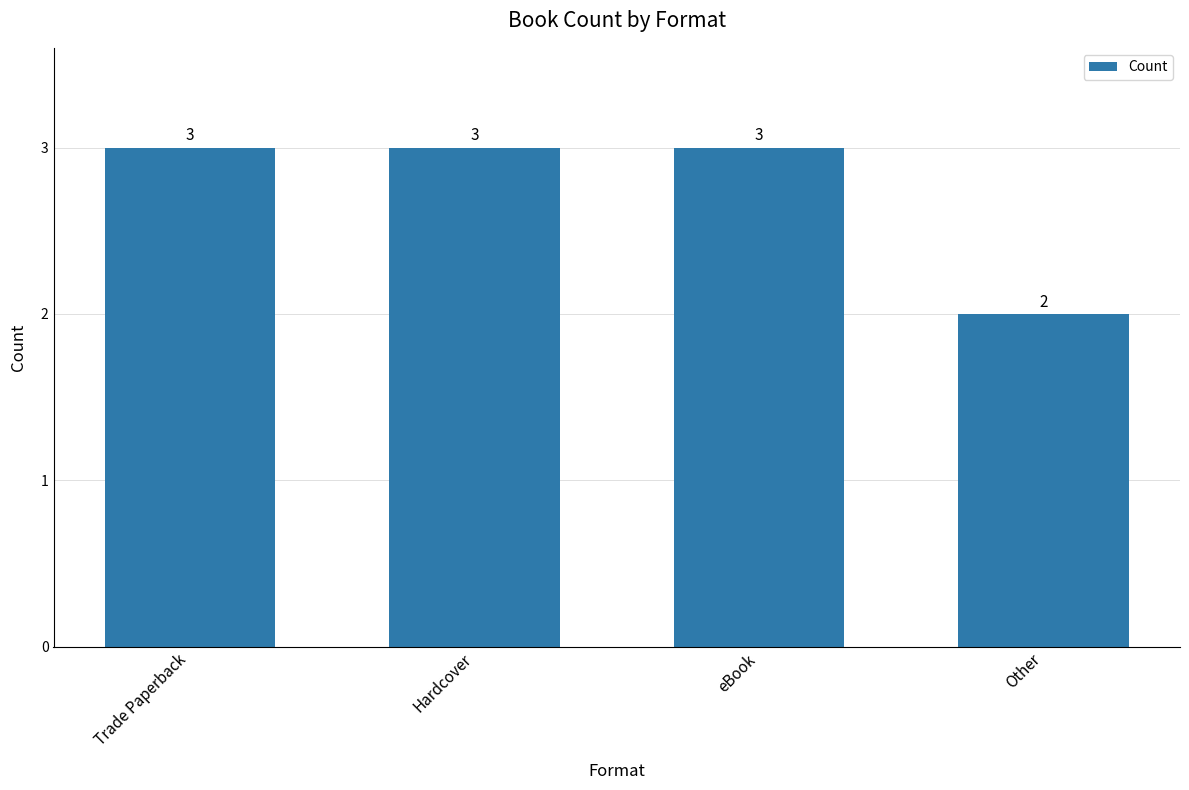

What is the change in value from Hardcover to Other?

-1